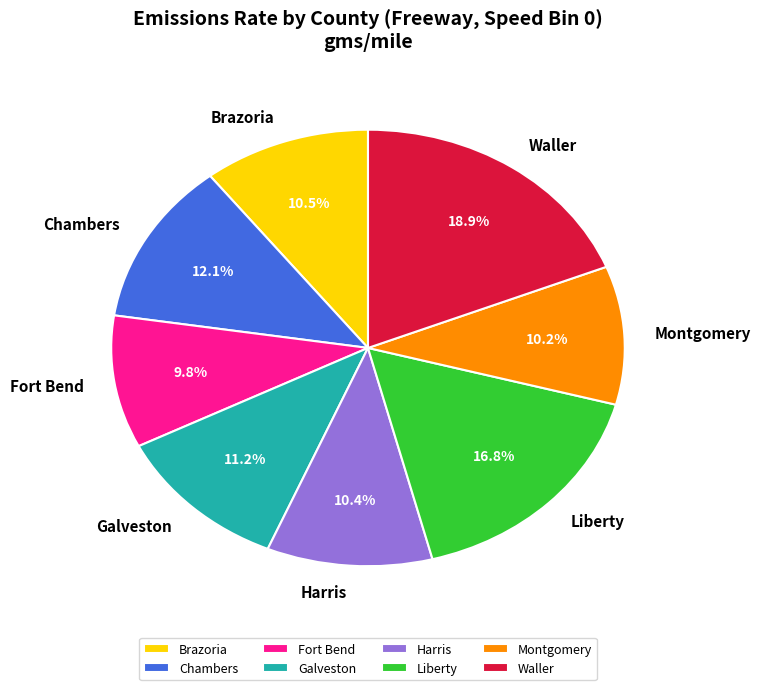

Count the number of slices in the pie.

8